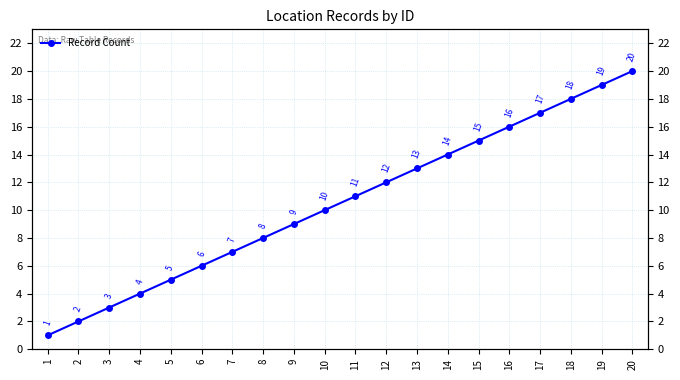

What is the value of the 6th point from the left?

6